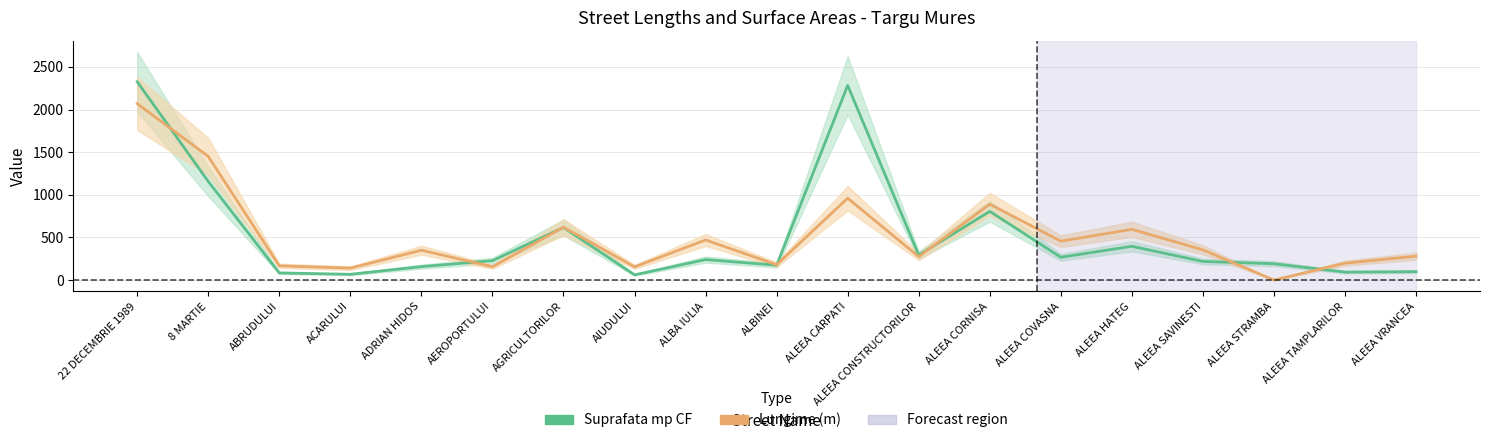

Between ABRUDULUI and AIUDULUI, which is larger?

ABRUDULUI